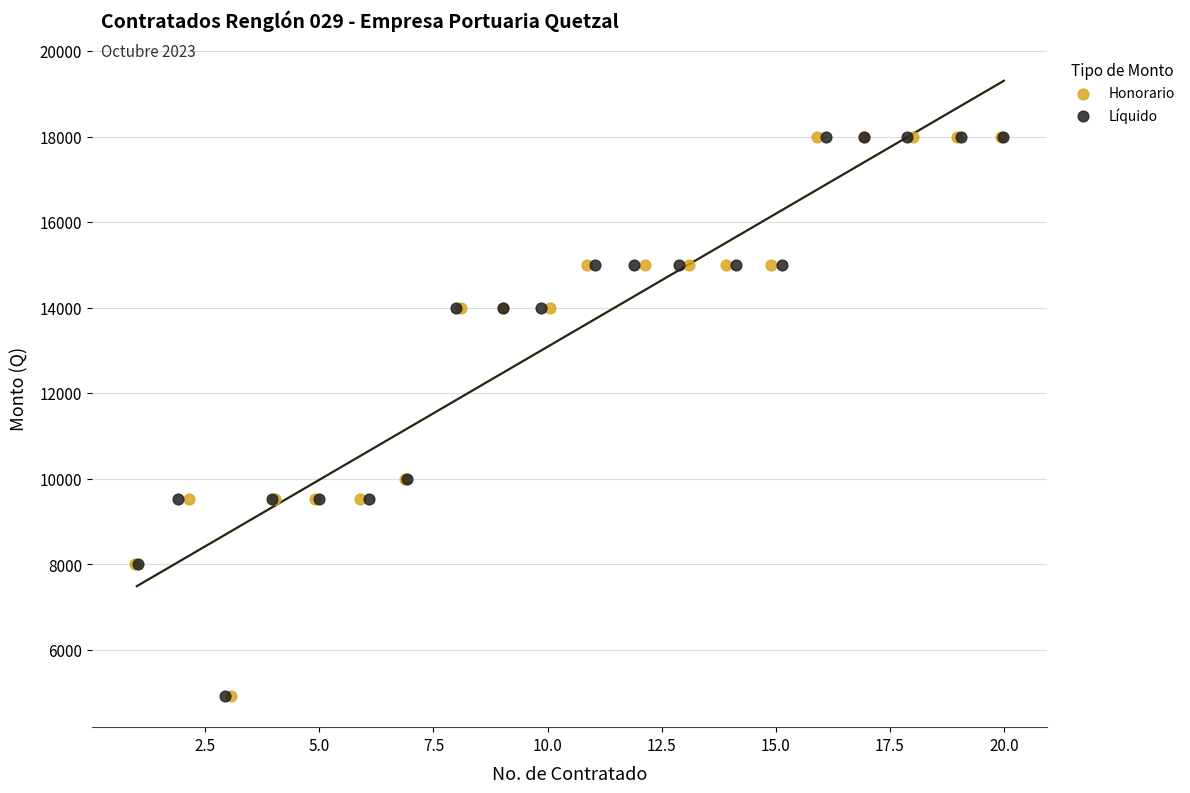

What are all the series names shown in the legend?

Honorario, Líquido